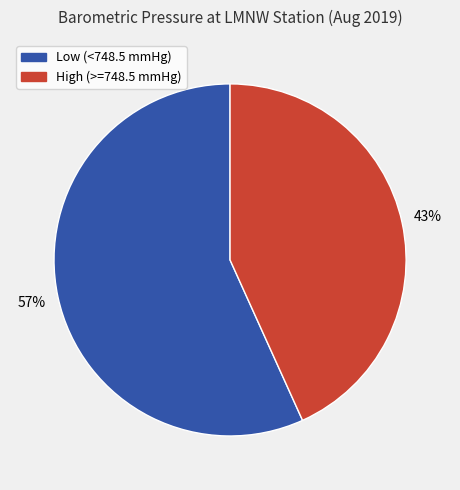

To the nearest percent, what is the average slice percentage?

50%